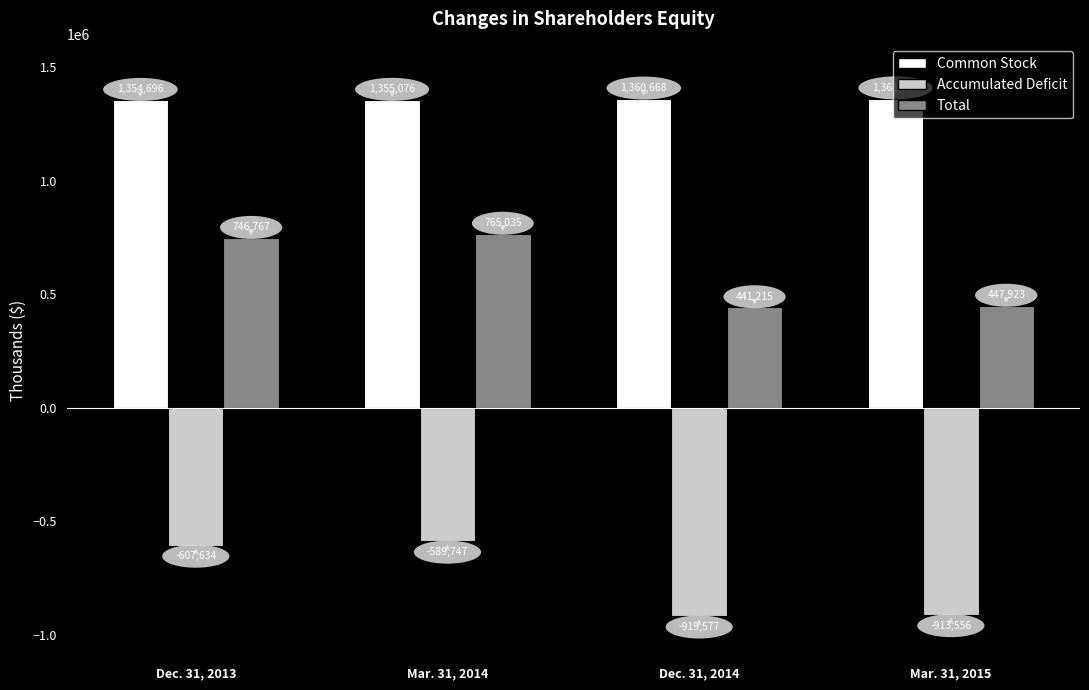

What is the value of the Accumulated Deficit bar at the 1st from the left?

-607634